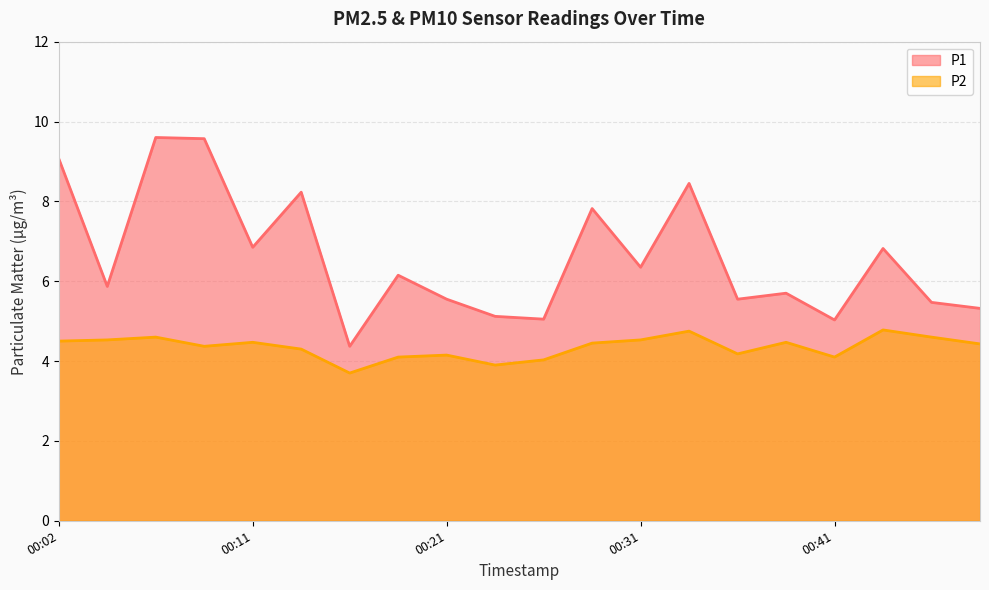

What is the sum of all P1 values?

131.9